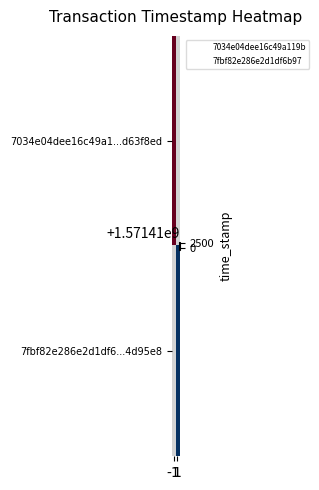

Between 1 and -1, which is larger?

-1